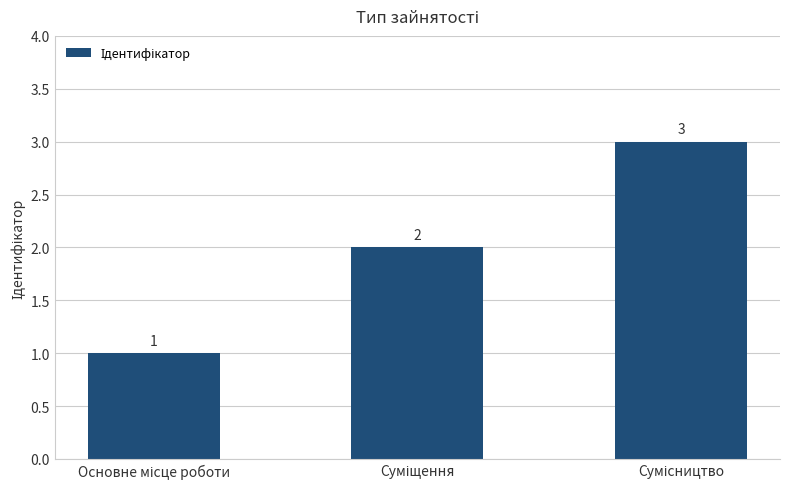

What is the average value?

2